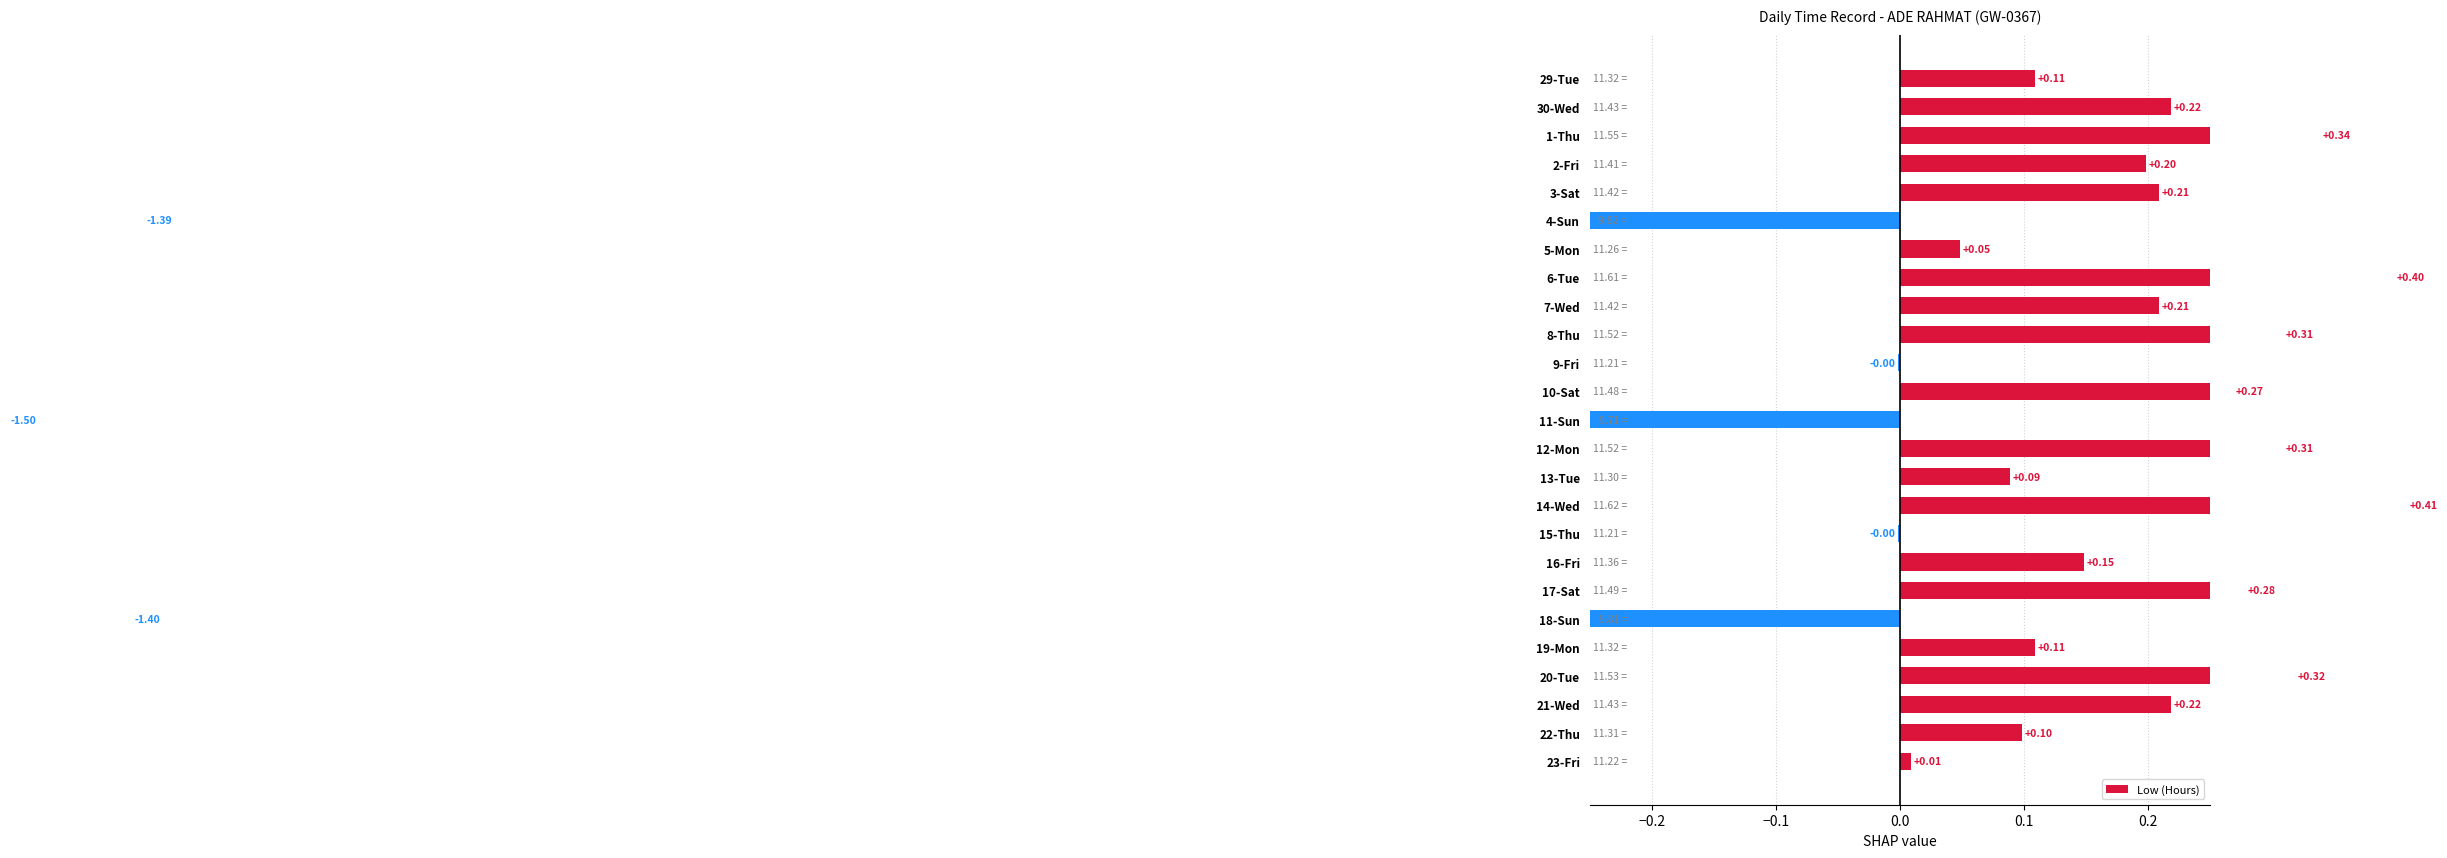

Does the chart contain stacked bars?

No